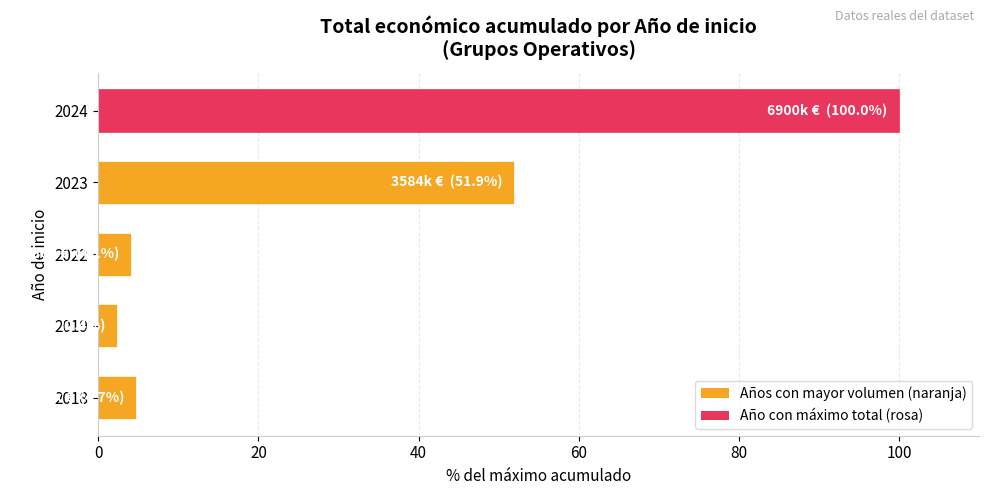

The value at 2023 is 33.9. True or false?

False